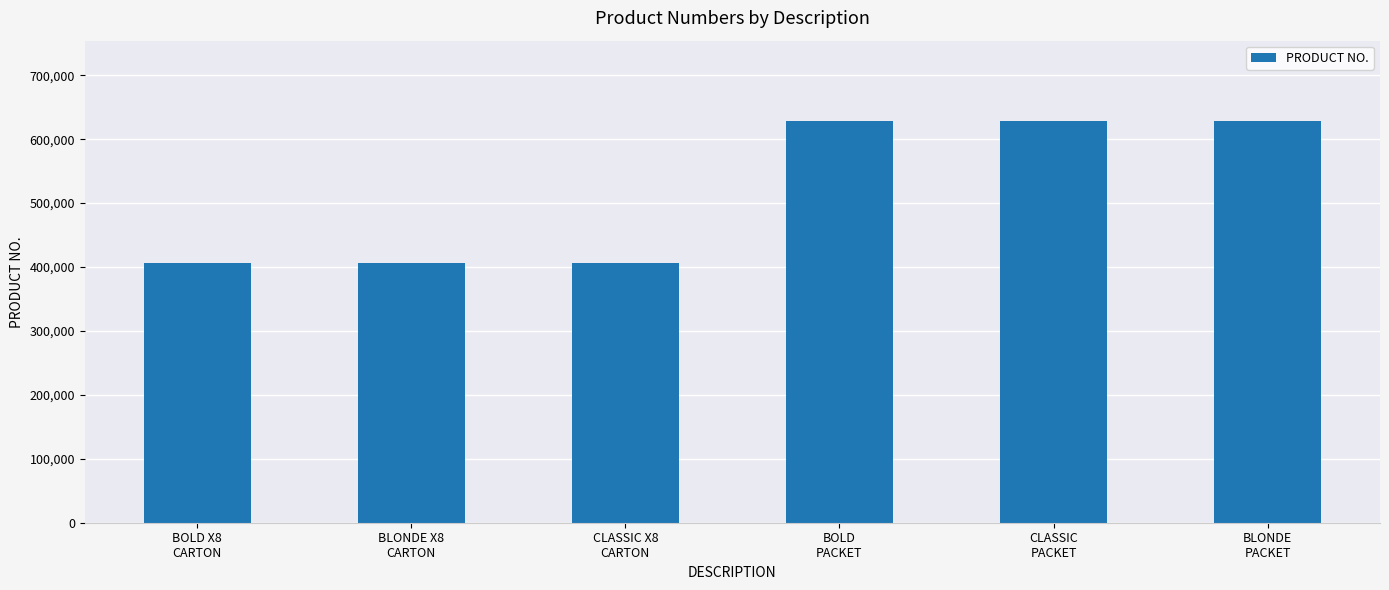

Read the value at BLONDE
PACKET, to the nearest 100.

628400